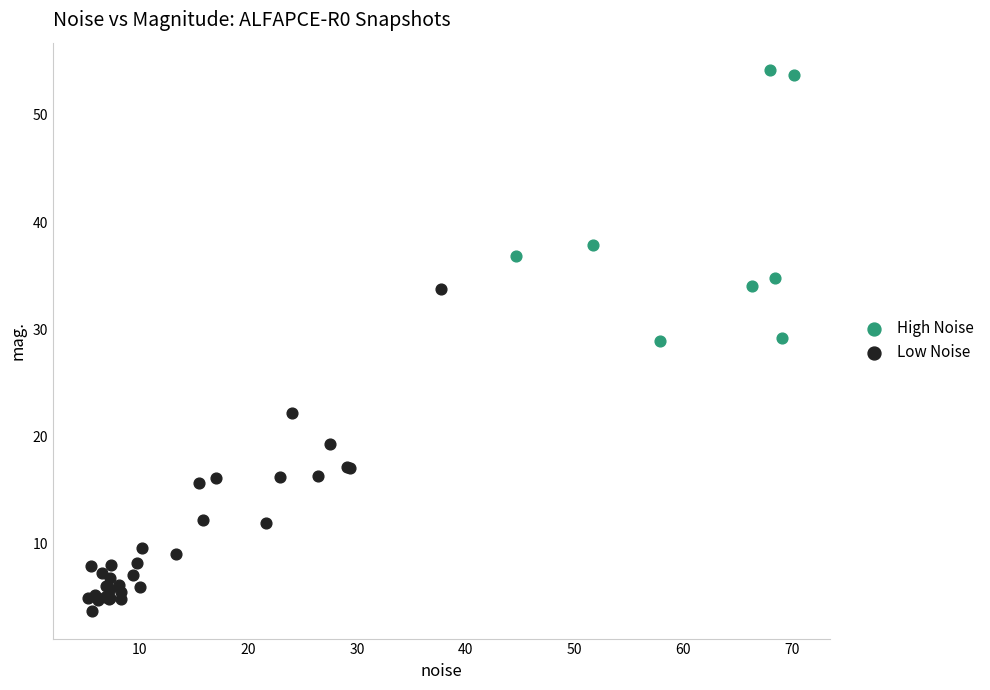

Which series contains the lowest Y value?

Low Noise